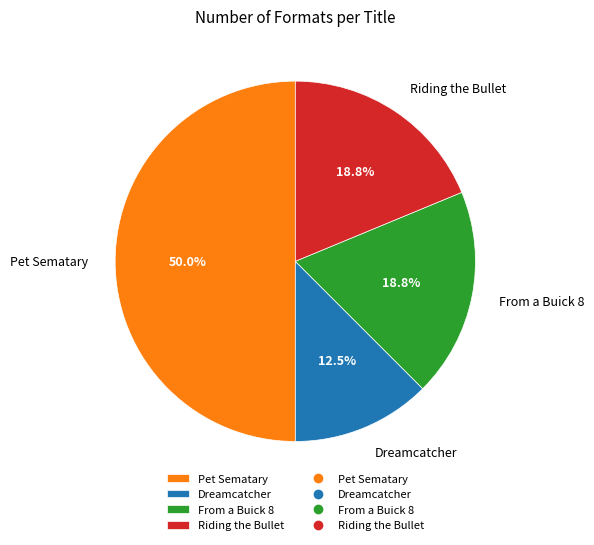

To the nearest percent, what is the difference between the Riding the Bullet and Dreamcatcher slice percentages?

6%